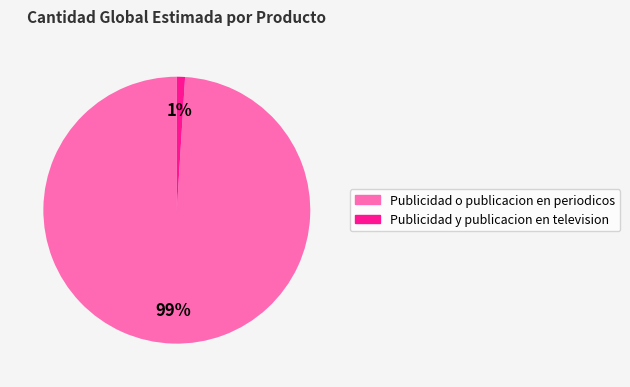

Count the number of slices in the pie.

2